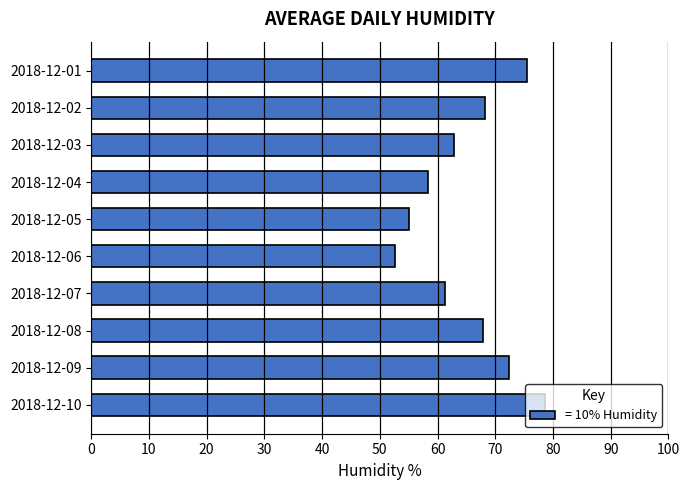

The chart shows a value of 48.6 at 2018-12-09. True or false?

False